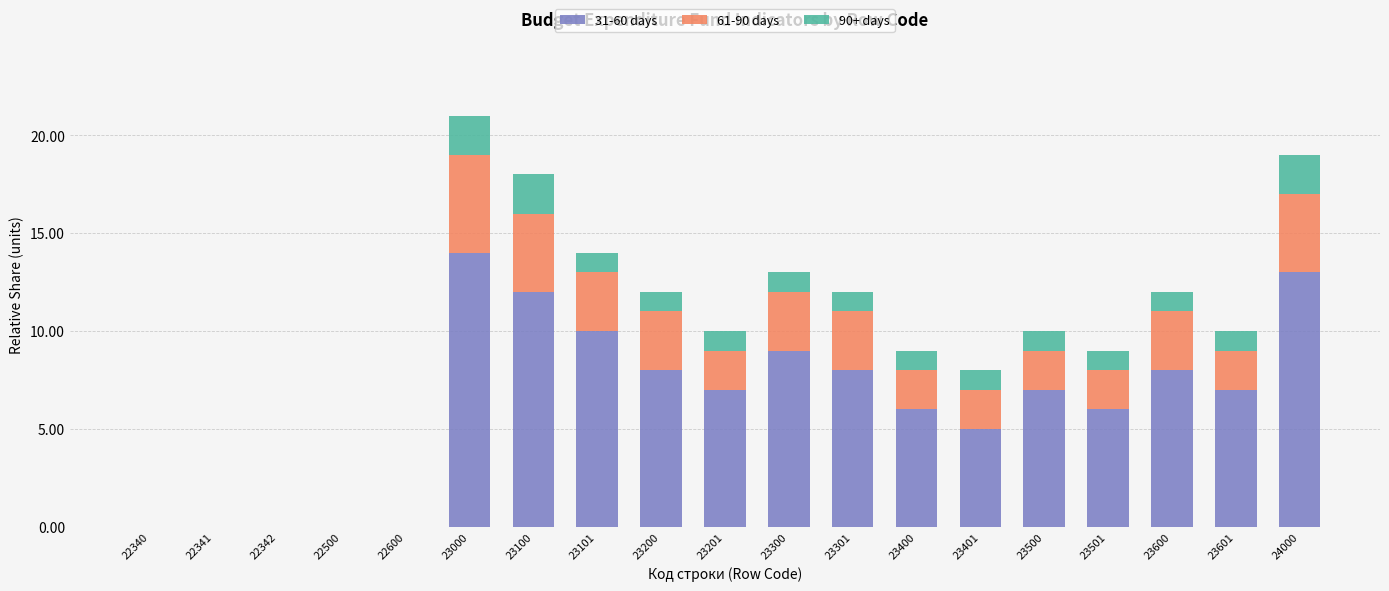

At which label does 31-60 days reach its peak?

23000